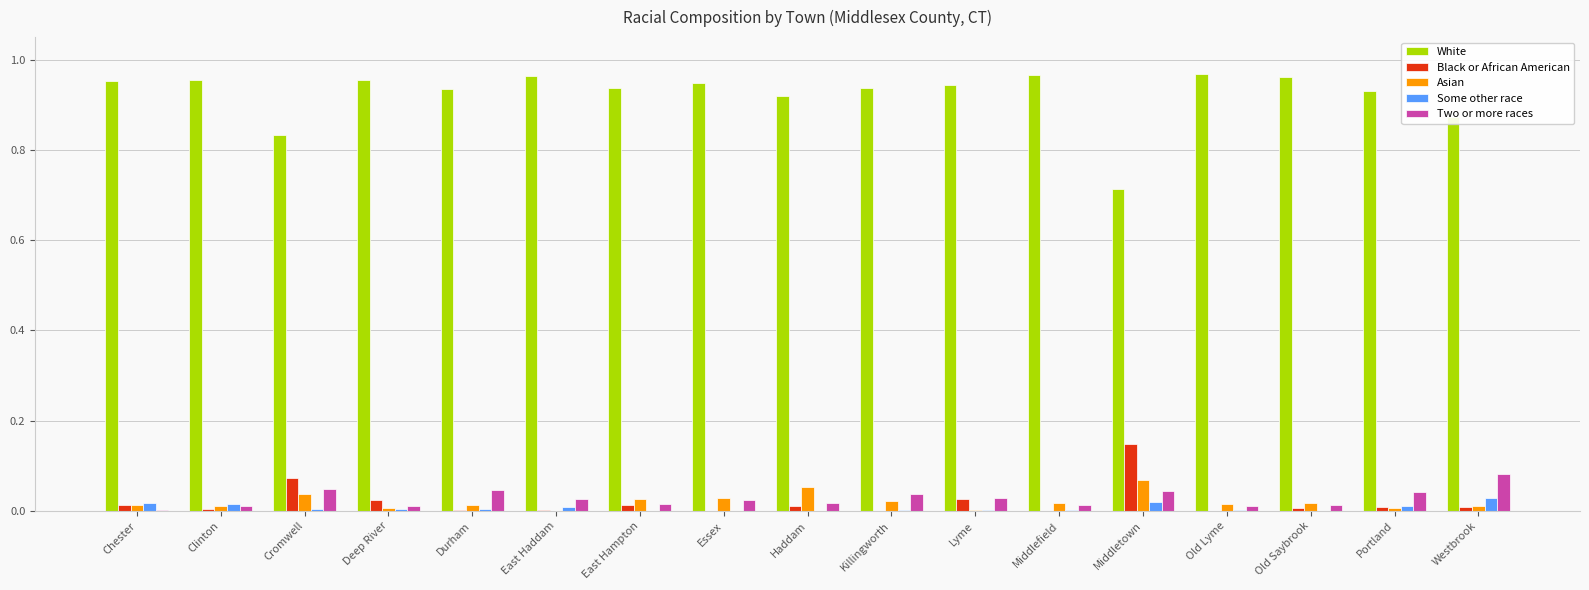

Is the value of Two or more races at Killingworth greater than the value of White at Cromwell?

No